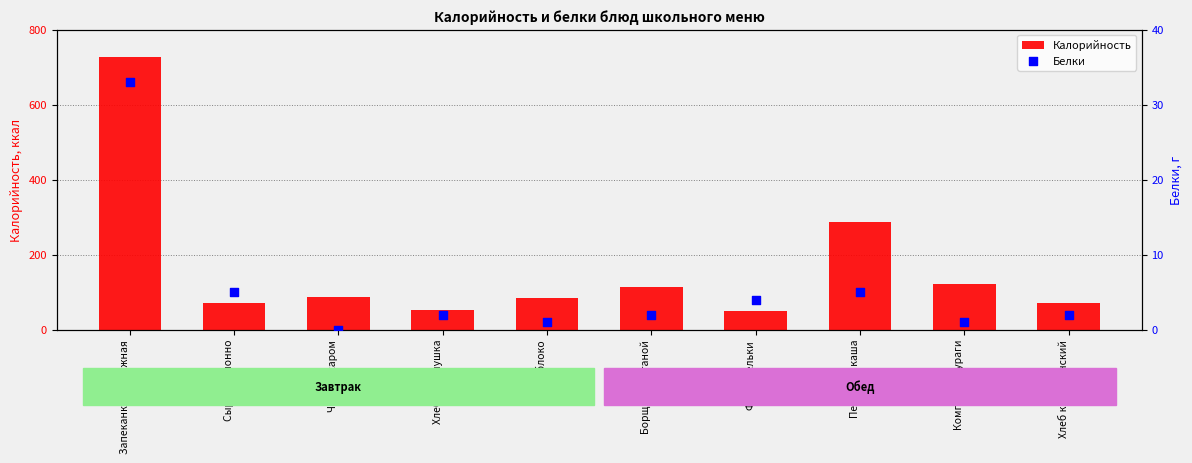

Which series reaches the minimum Y coordinate?

Белки